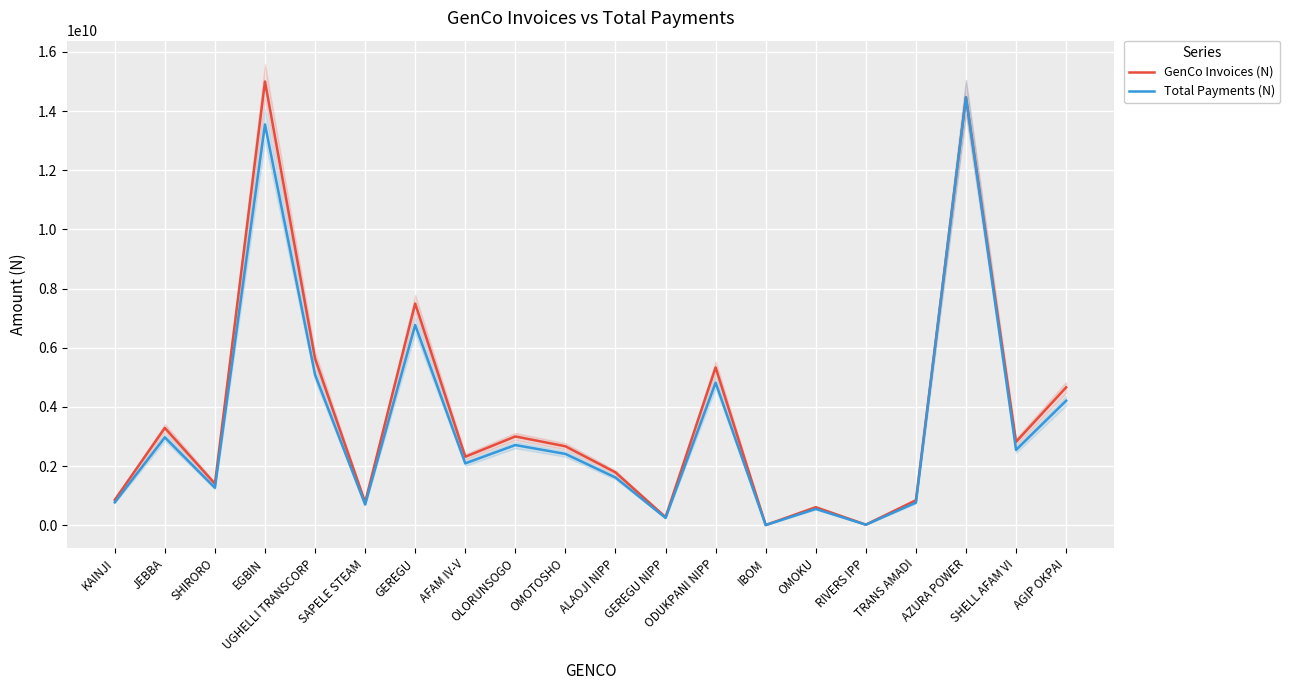

Which series changed the most between SAPELE STEAM and ODUKPANI NIPP?

GenCo Invoices (N)